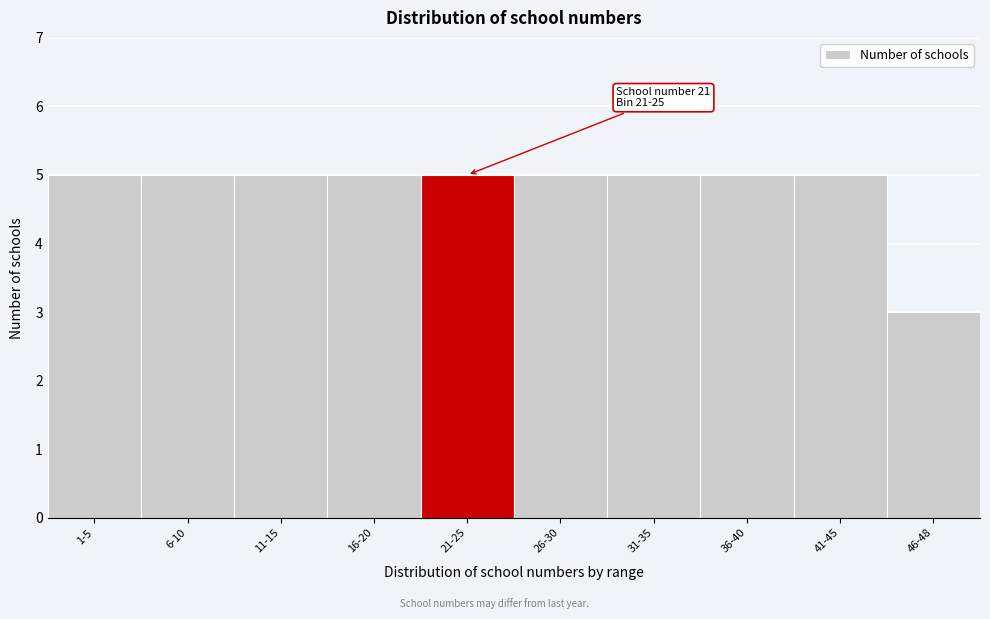

Reading right to left, transcribe all the data shown in this chart.

46-48=3	41-45=5	36-40=5	31-35=5	26-30=5	21-25=5	16-20=5	11-15=5	6-10=5	1-5=5